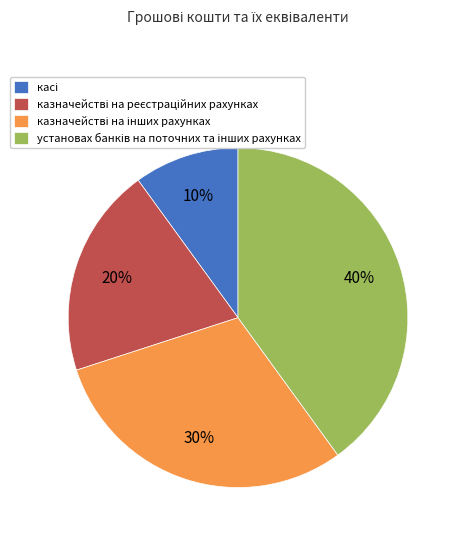

Does any single category account for the majority?

No